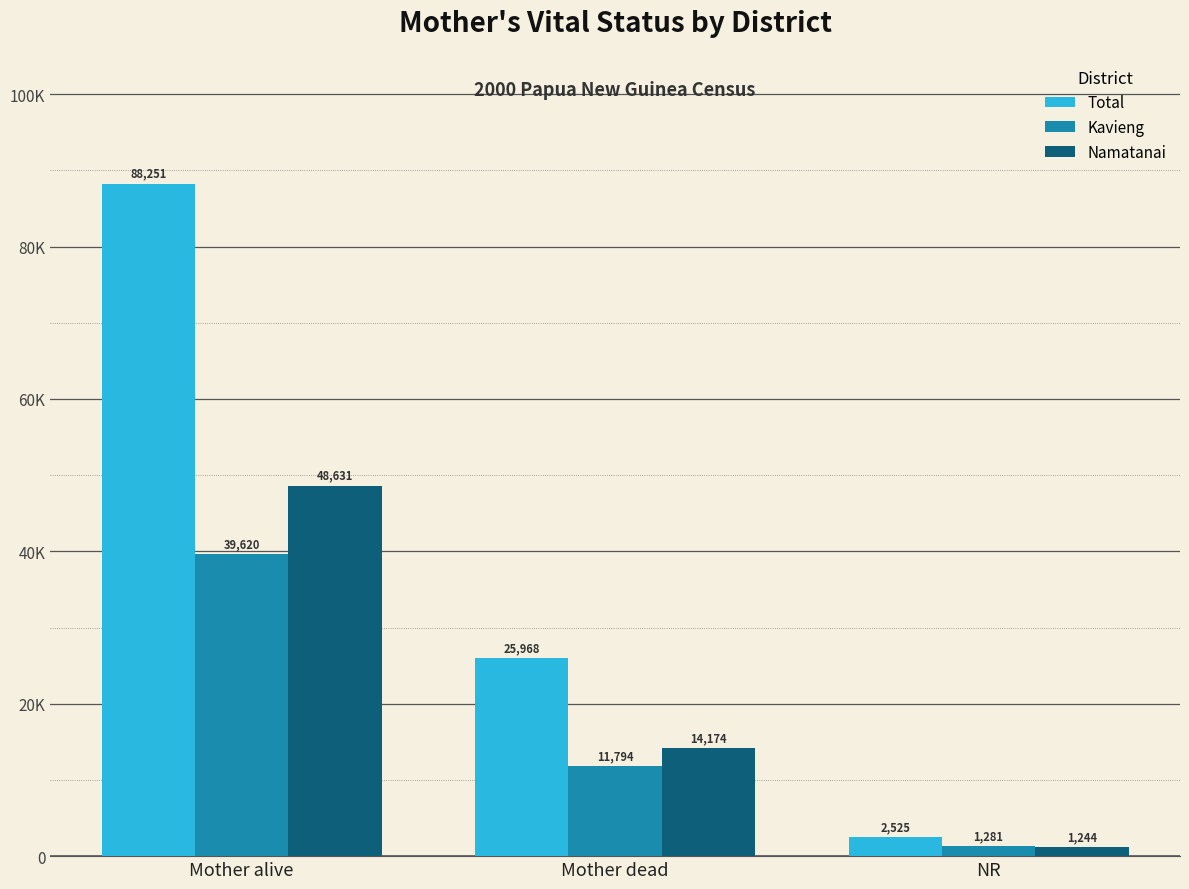

List the labels in order of Total value, smallest first.

NR, Mother dead, Mother alive